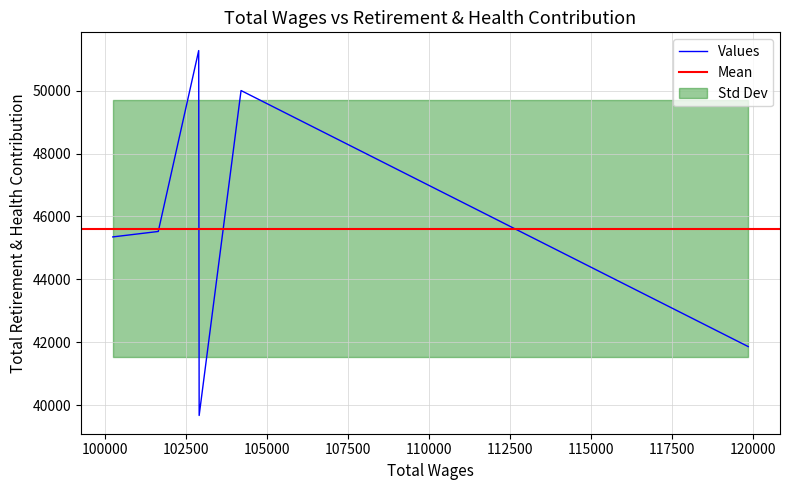

Which has a higher value, 104209 or 102902?

102902